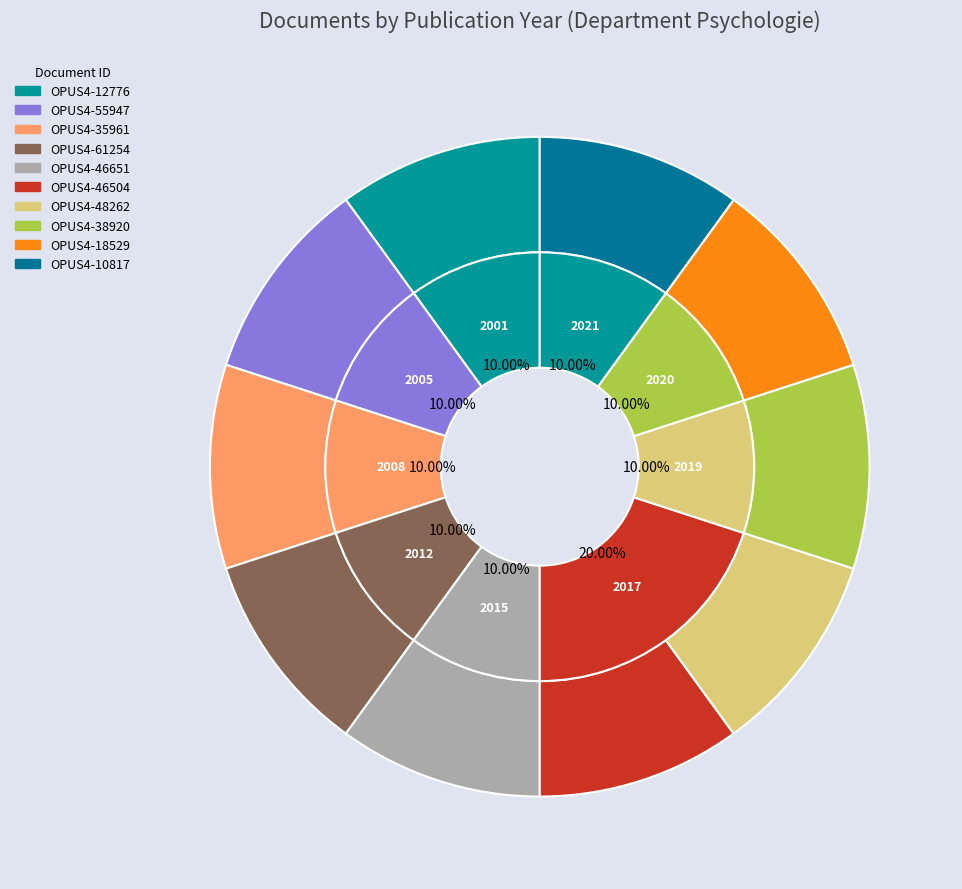

Which slice is the smallest?

OPUS4-18529